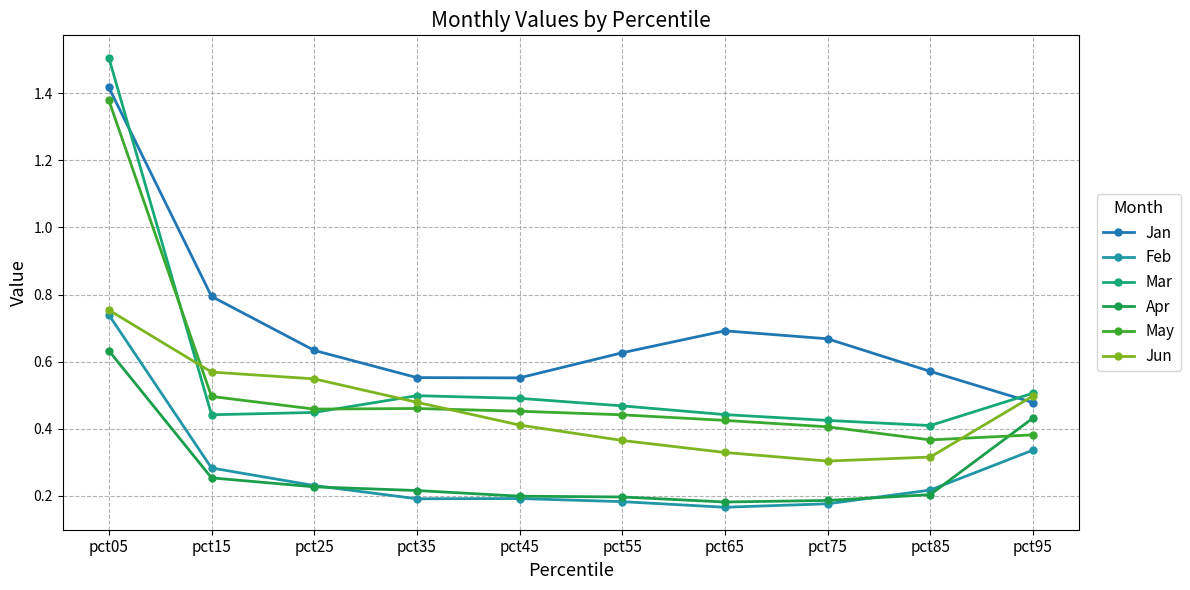

Rank the categories by Apr value from highest to lowest.

pct05, pct95, pct15, pct25, pct35, pct85, pct45, pct55, pct75, pct65